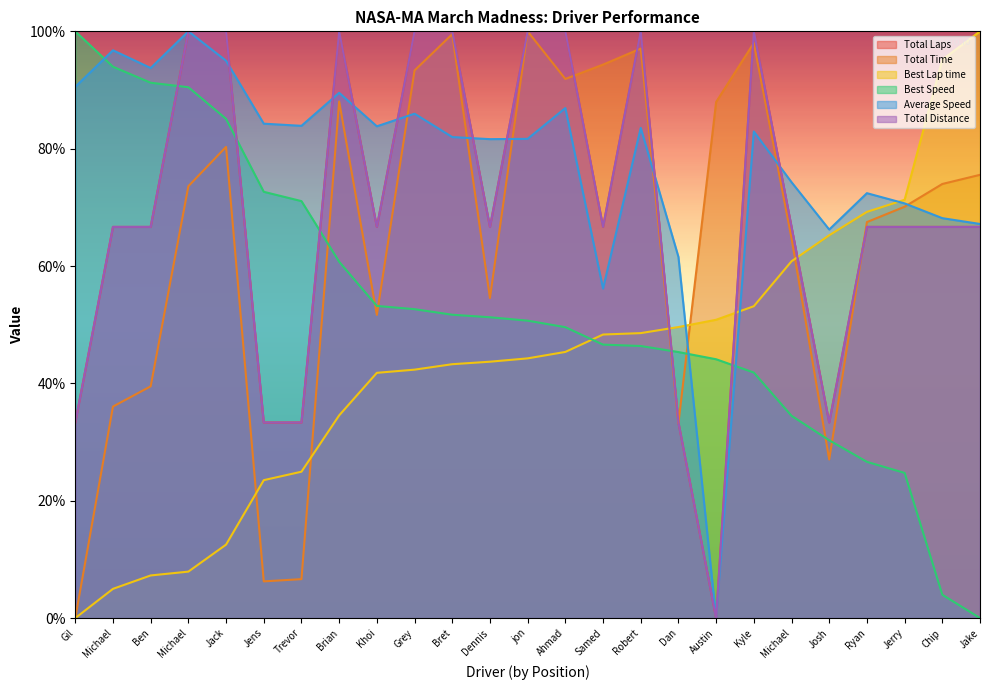

True or false: Total Time and Total Distance intersect in this chart.

True